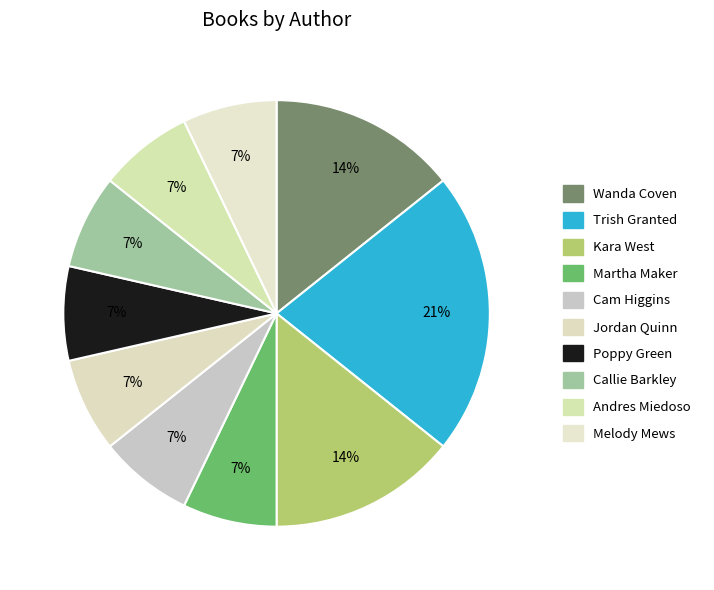

How many slices are in this pie chart?

10